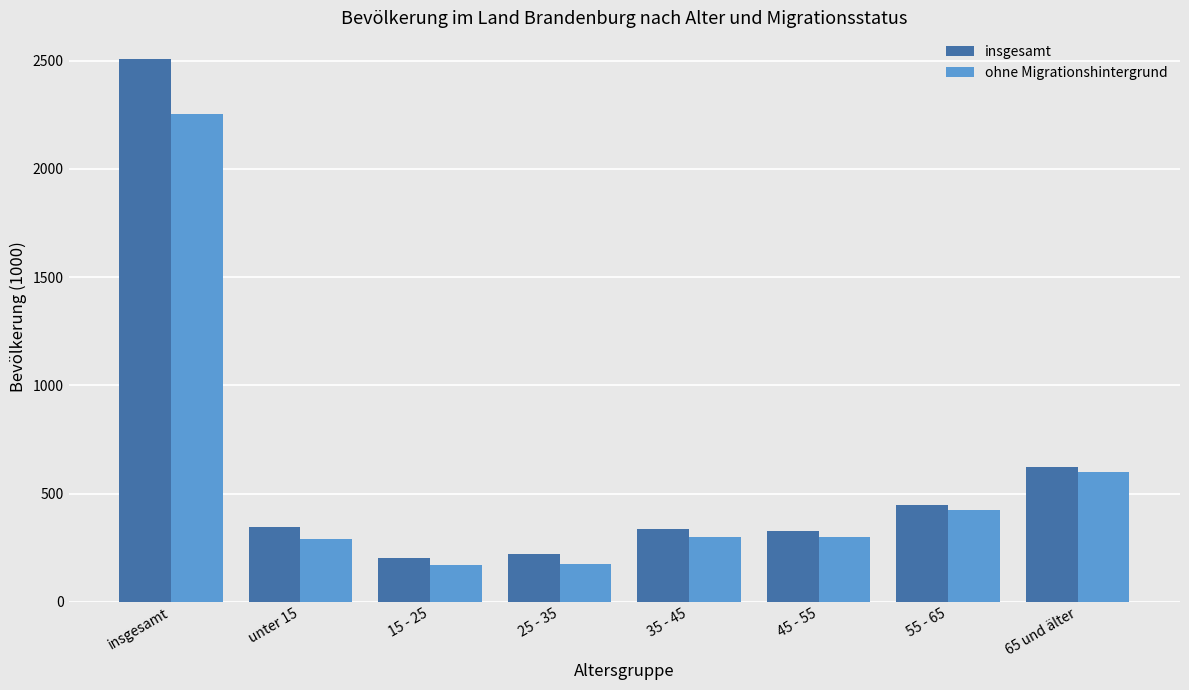

At 55 - 65, list the series in order from smallest to largest.

ohne Migrationshintergrund, insgesamt